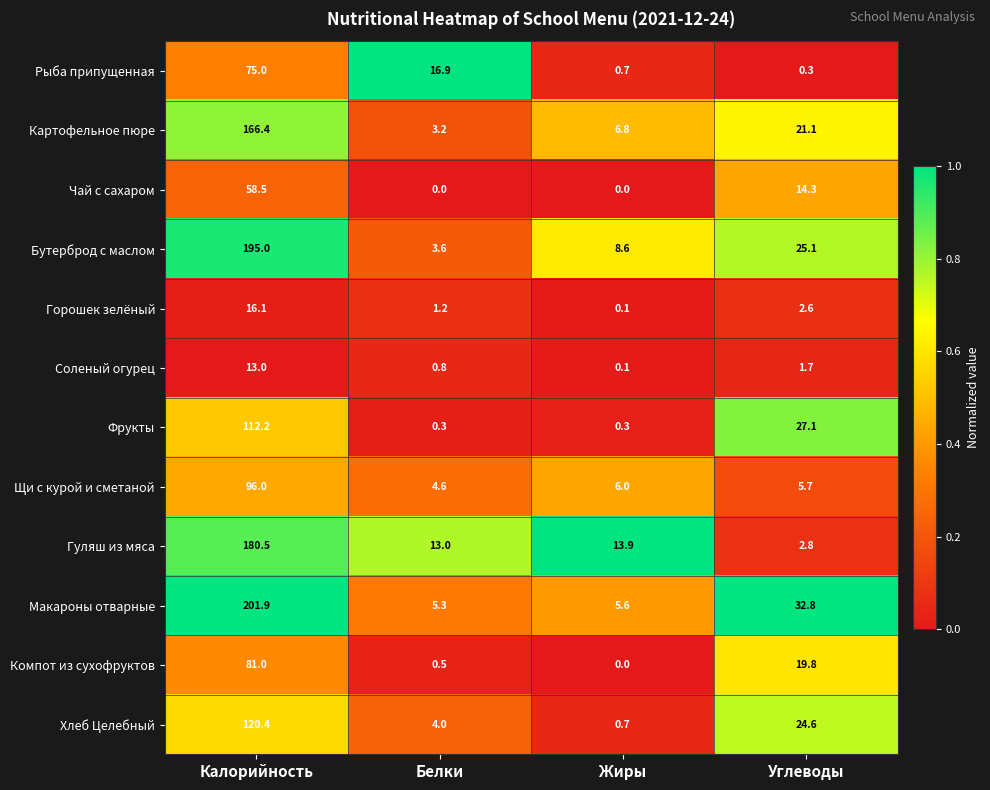

Which series changed the most between Калорийность and Углеводы?

Гуляш из мяса